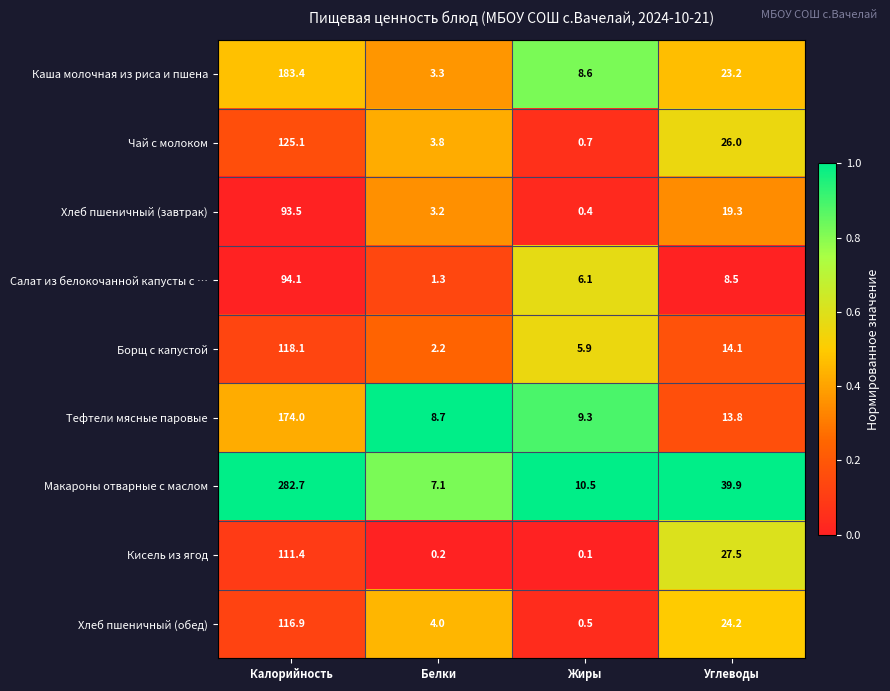

At Белки, list the series in order from largest to smallest.

Тефтели мясные паровые, Макароны отварные с маслом, Хлеб пшеничный (обед), Чай с молоком, Каша молочная из риса и пшена, Хлеб пшеничный (завтрак), Борщ с капустой, Салат из белокочанной капусты с …, Кисель из ягод